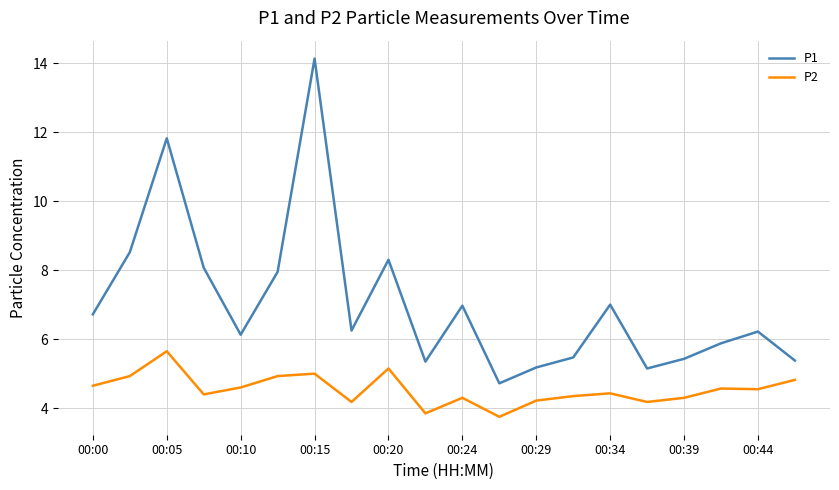

Count the number of data series in this chart.

2